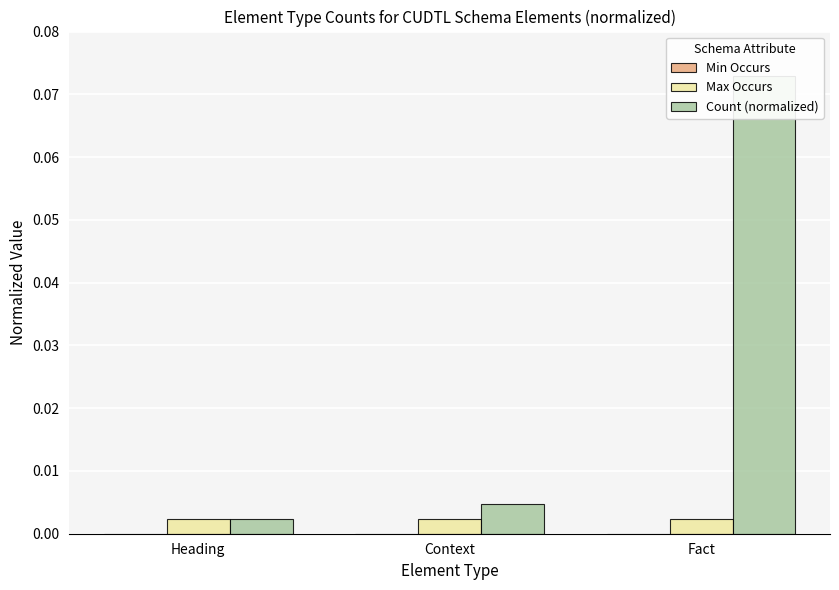

How many bars are there in each group?

3